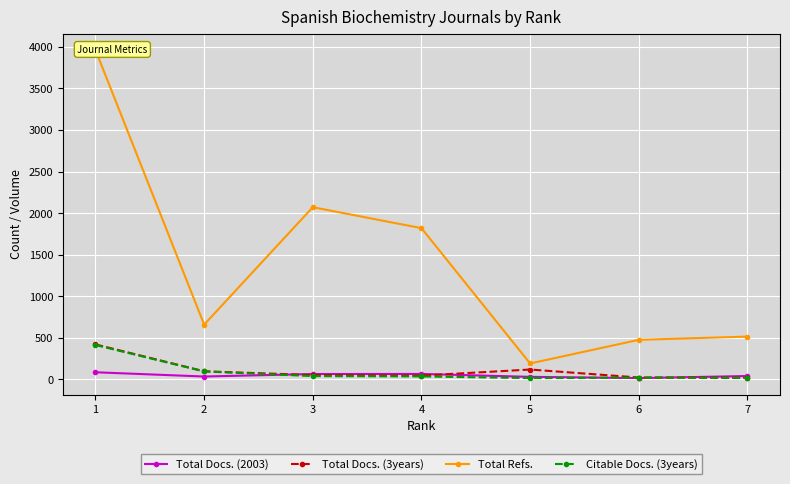

What is the value of the Total Refs. point at the 4th from the left?

1819